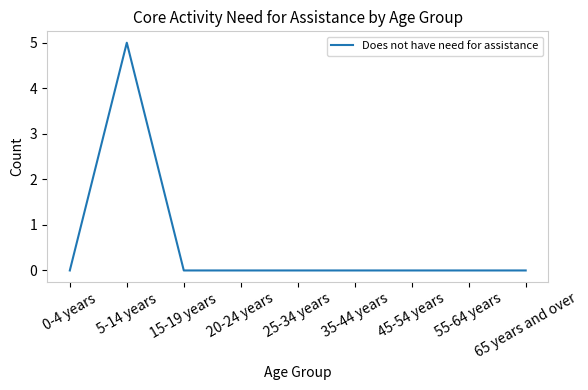

What is the maximum value shown in the chart?

5